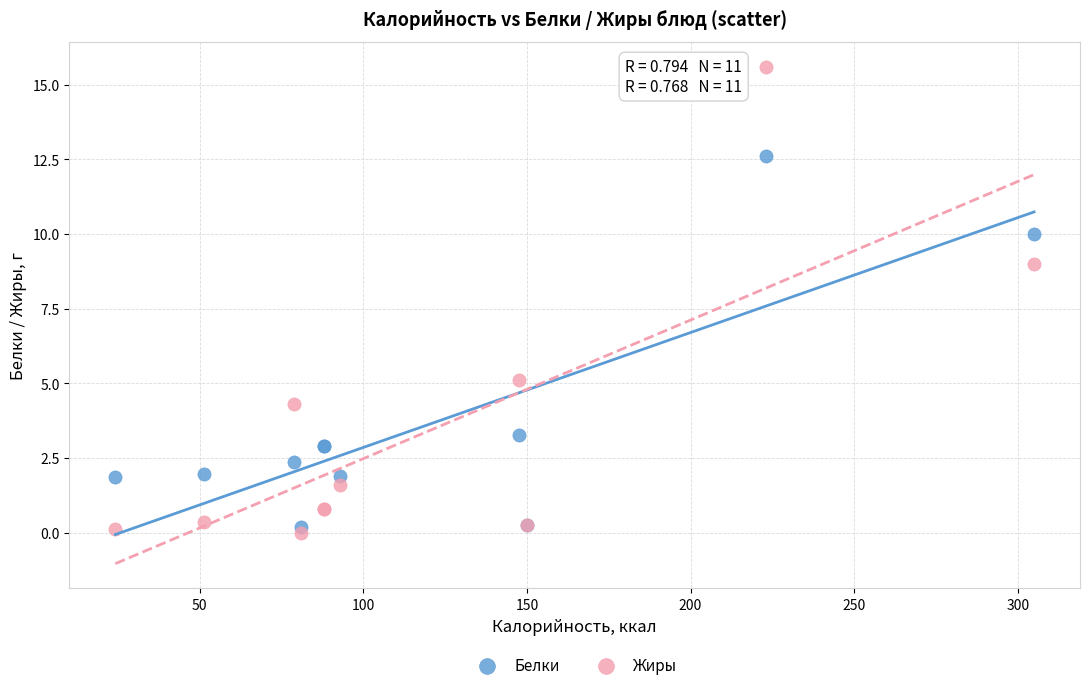

What is the X range (max minus min) for the scatter plot?

280.8